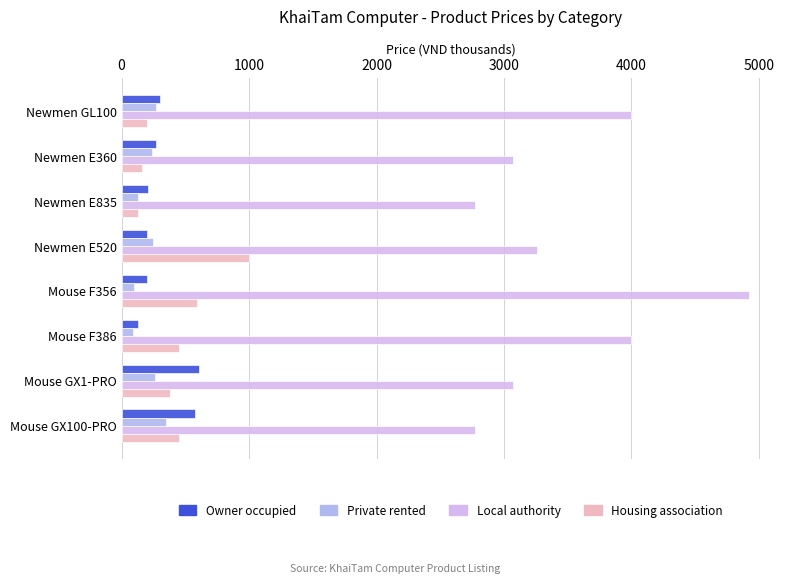

Which category has the highest value in the Housing association series?

Newmen E520